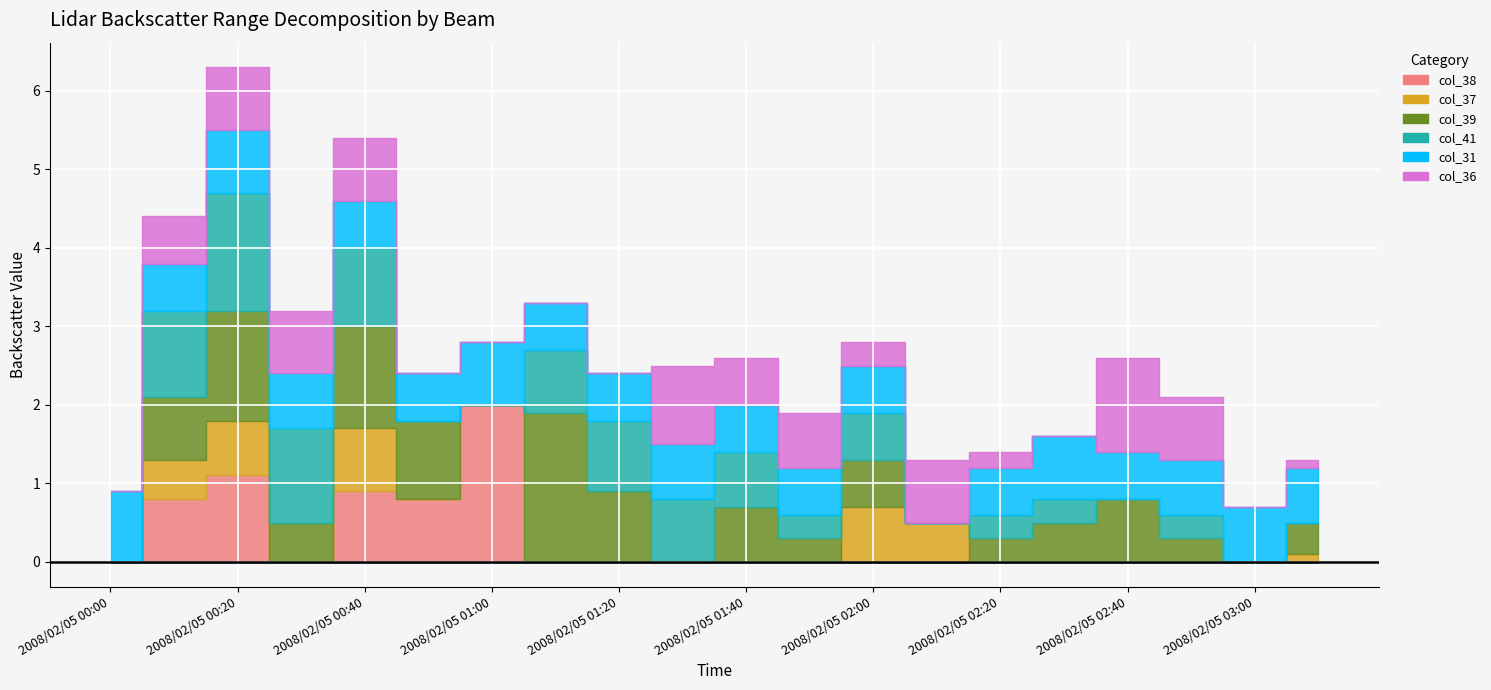

The value of col_31 at 2008/02/05 01:50 is 0.6. True or false?

True